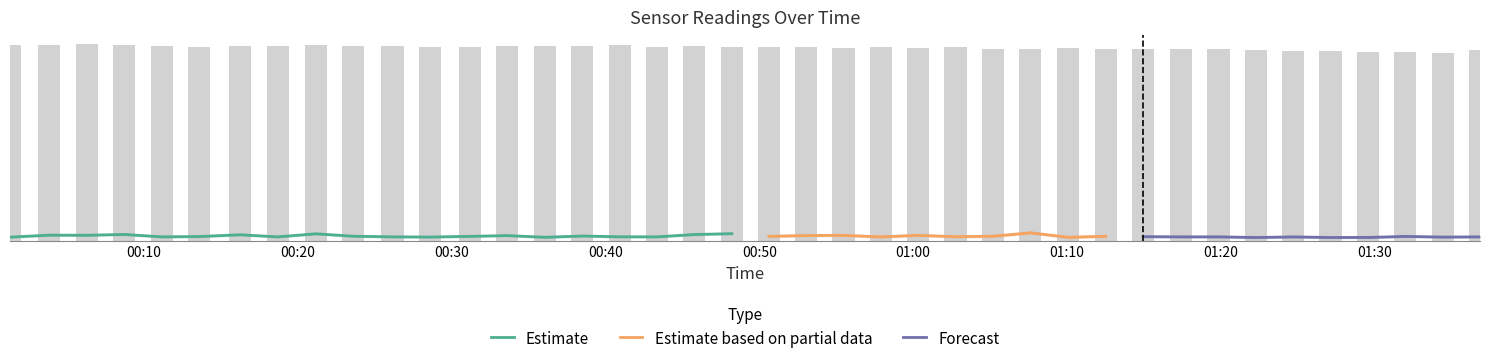

How many distinct data groups are displayed?

4